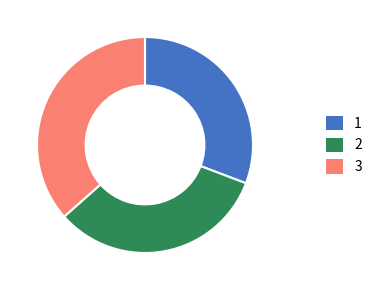

The 2 slice represents 33% of the pie. True or false?

True